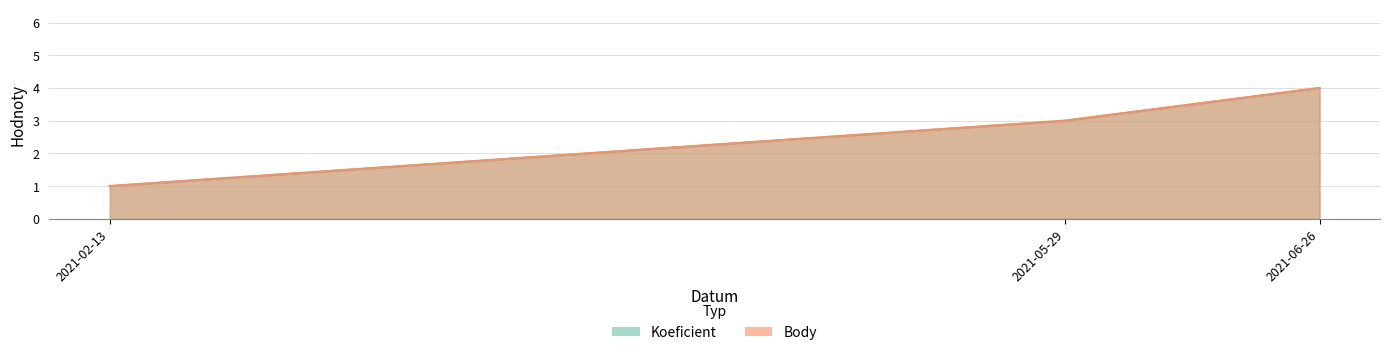

How many values in the Body series exceed 3?

1